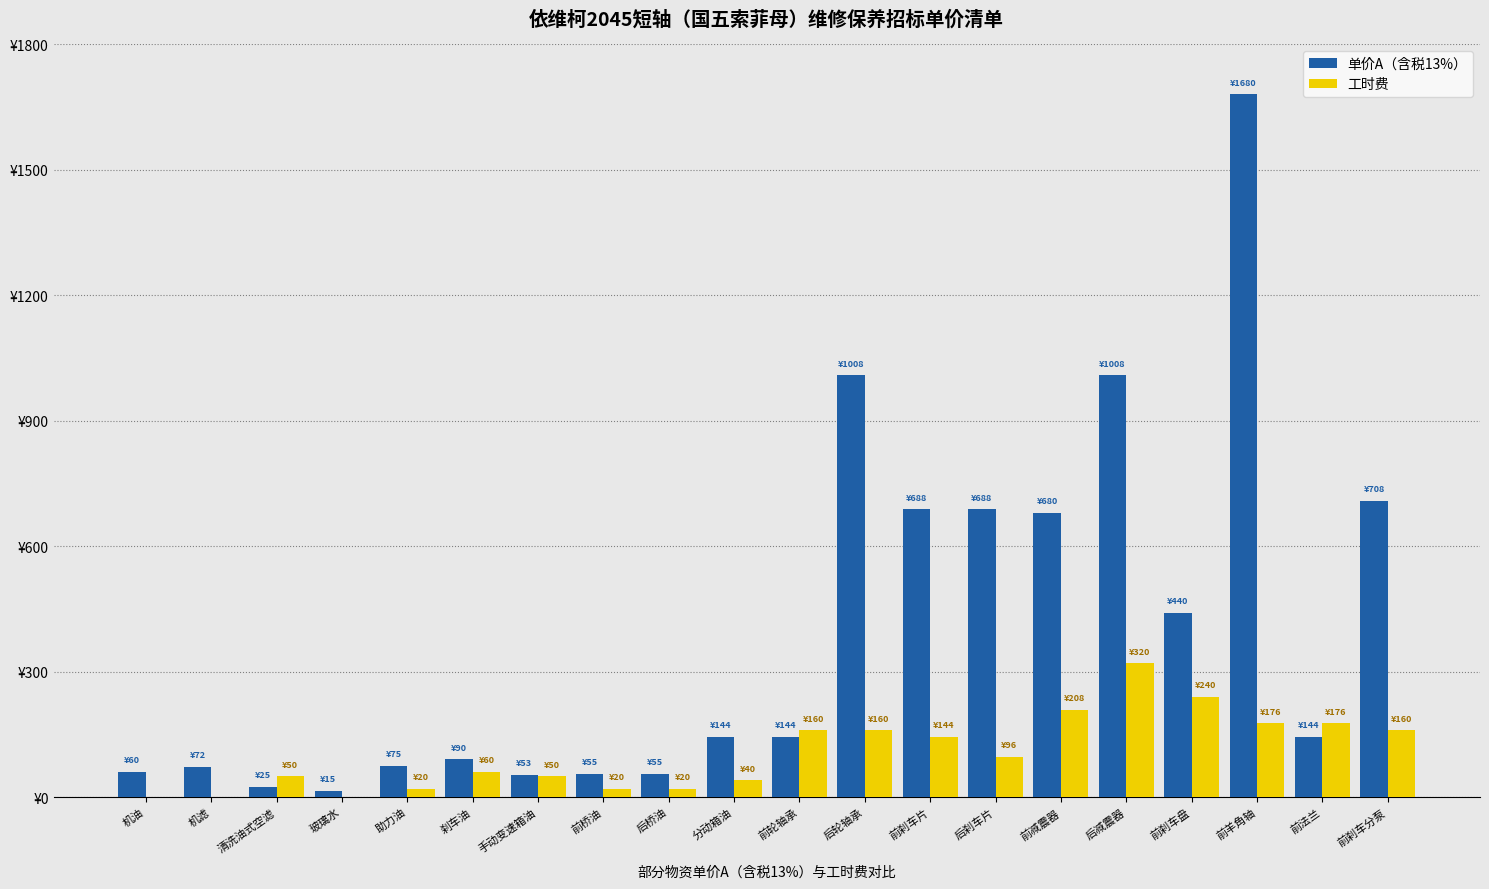

What is the difference between the maximum and minimum values in the 单价A（含税13%） series?

1665